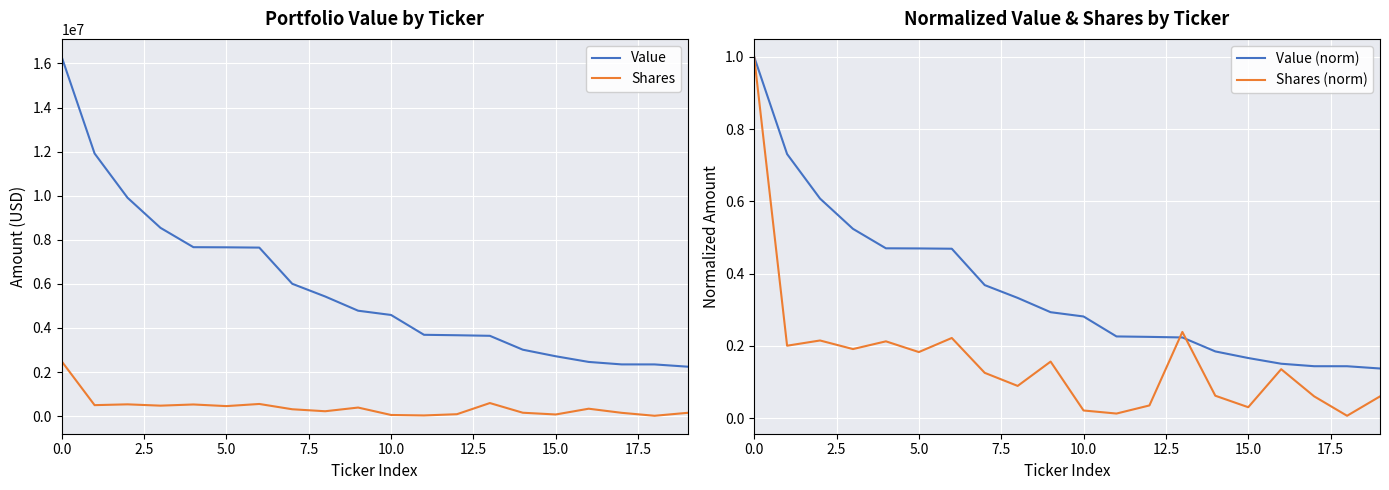

True or false: Shares and Value cross at least once.

False